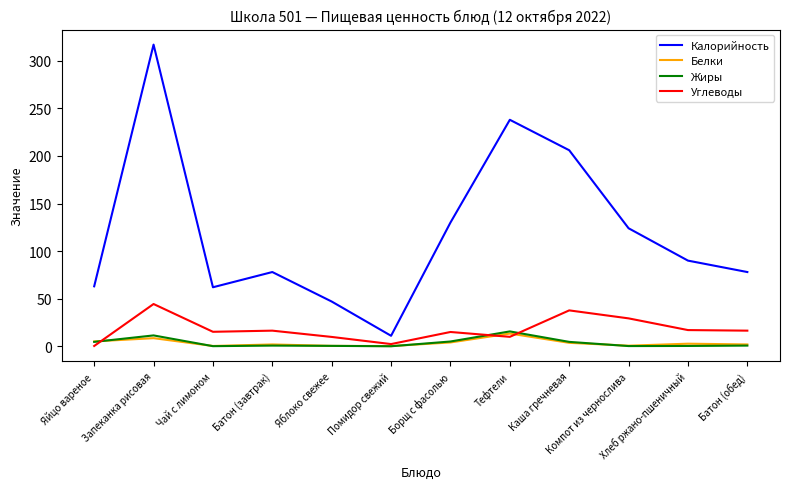

What is the greatest value displayed?

317.0